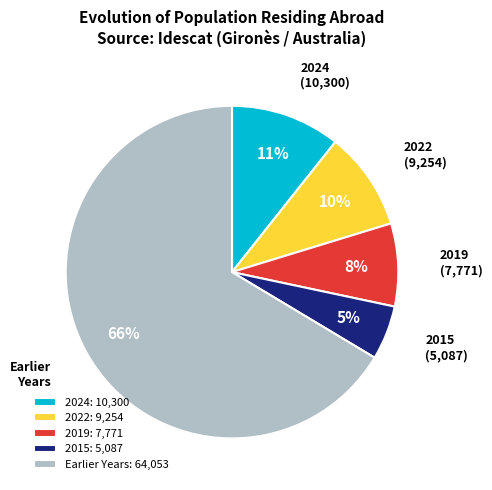

Rank the categories by value from highest to lowest.

Earlier Years: 64,053, 2024: 10,300, 2022: 9,254, 2019: 7,771, 2015: 5,087